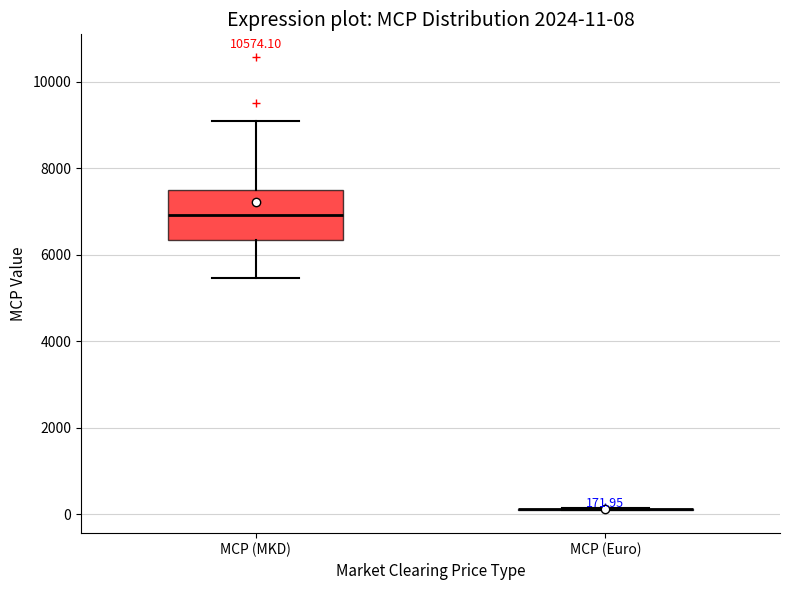

Comparing the boxes themselves (not the whiskers), which one is the tallest?

MCP (MKD)